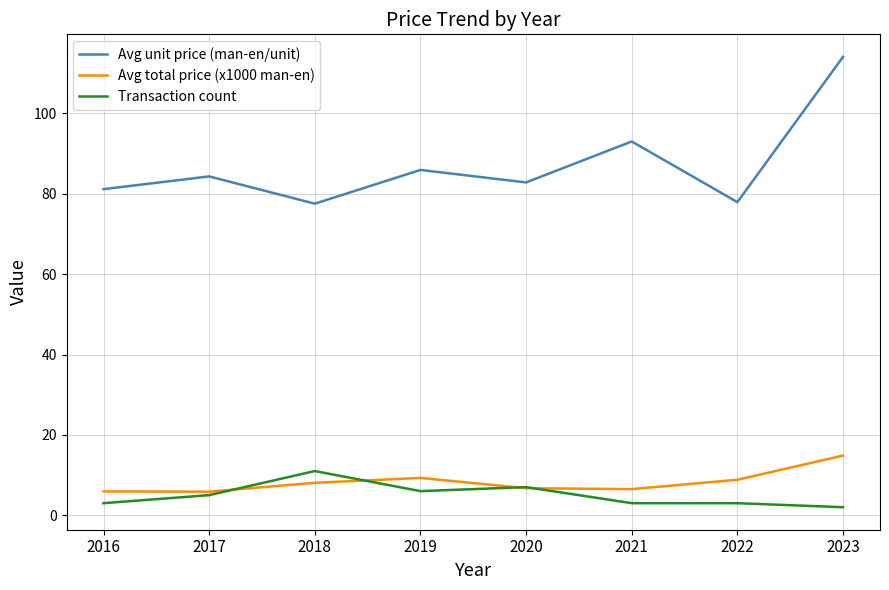

True or false: Transaction count and Avg unit price (man-en/unit) intersect in this chart.

False